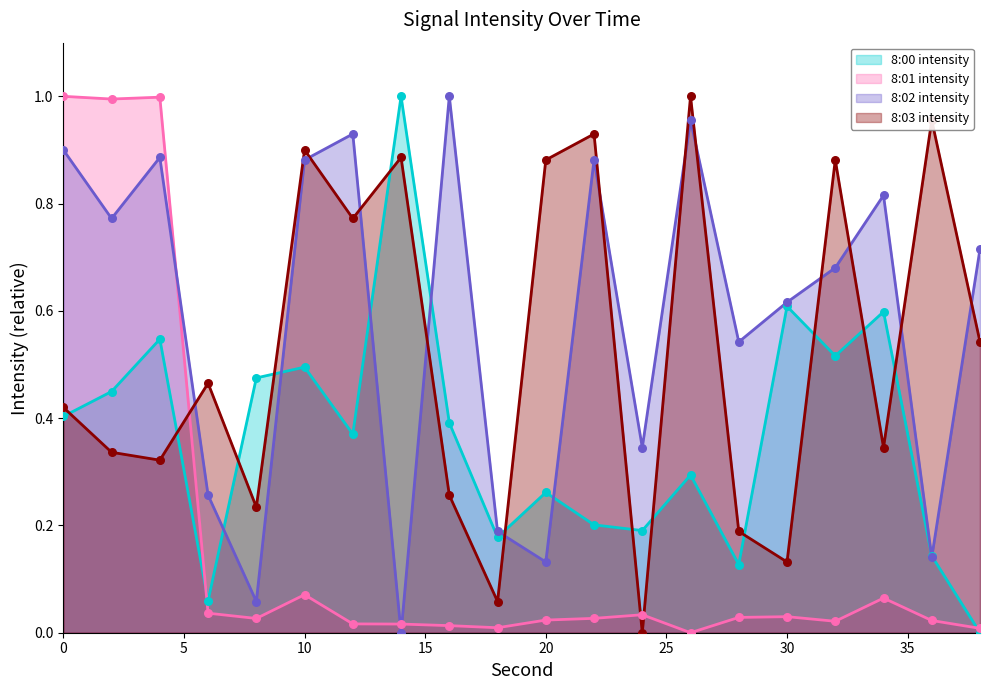

Is the value of 8:00 intensity at 24 greater than the value of 8:01 intensity at 38?

Yes